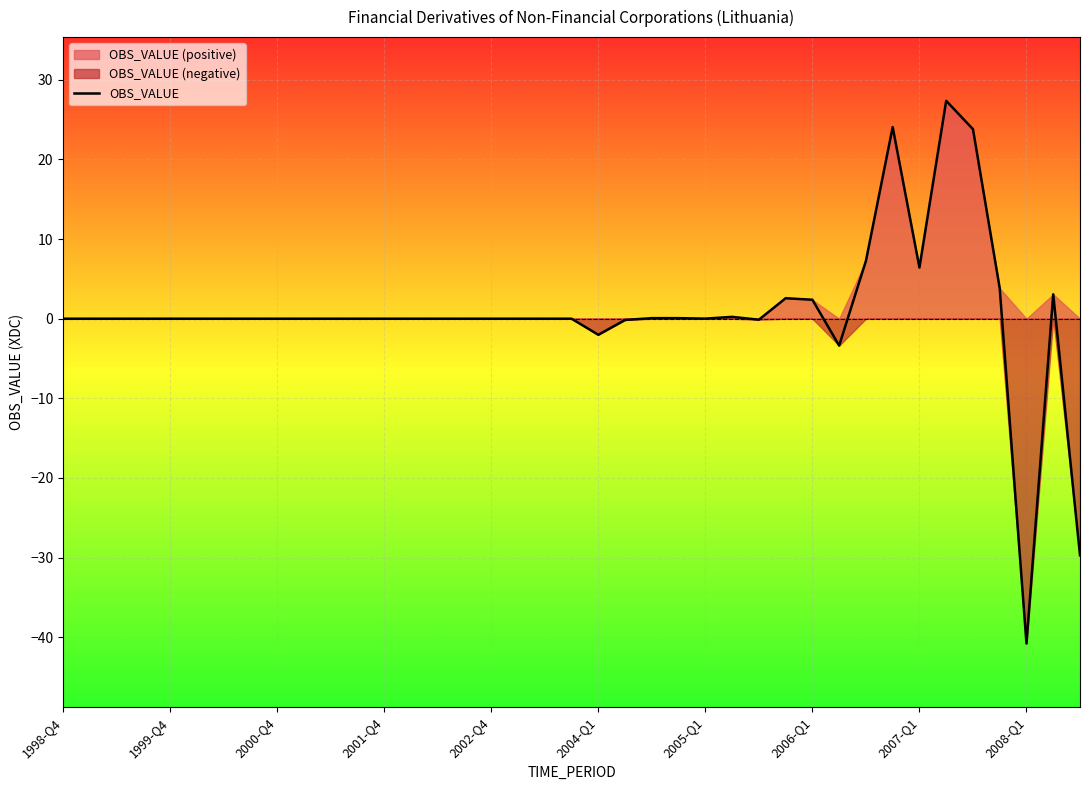

What is the greatest value displayed?

27.4